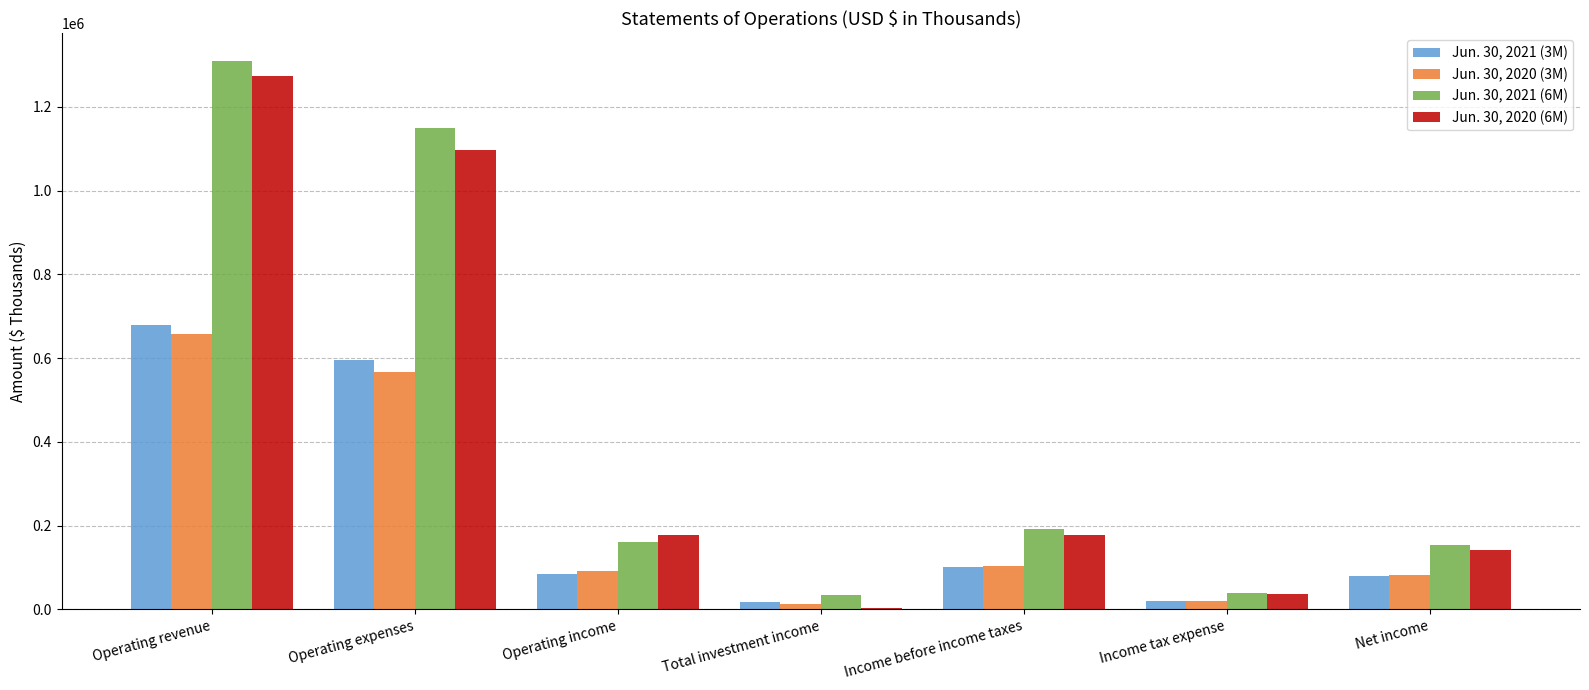

Is it true that Jun. 30, 2021 (3M) equals 680030 at Operating revenue?

True